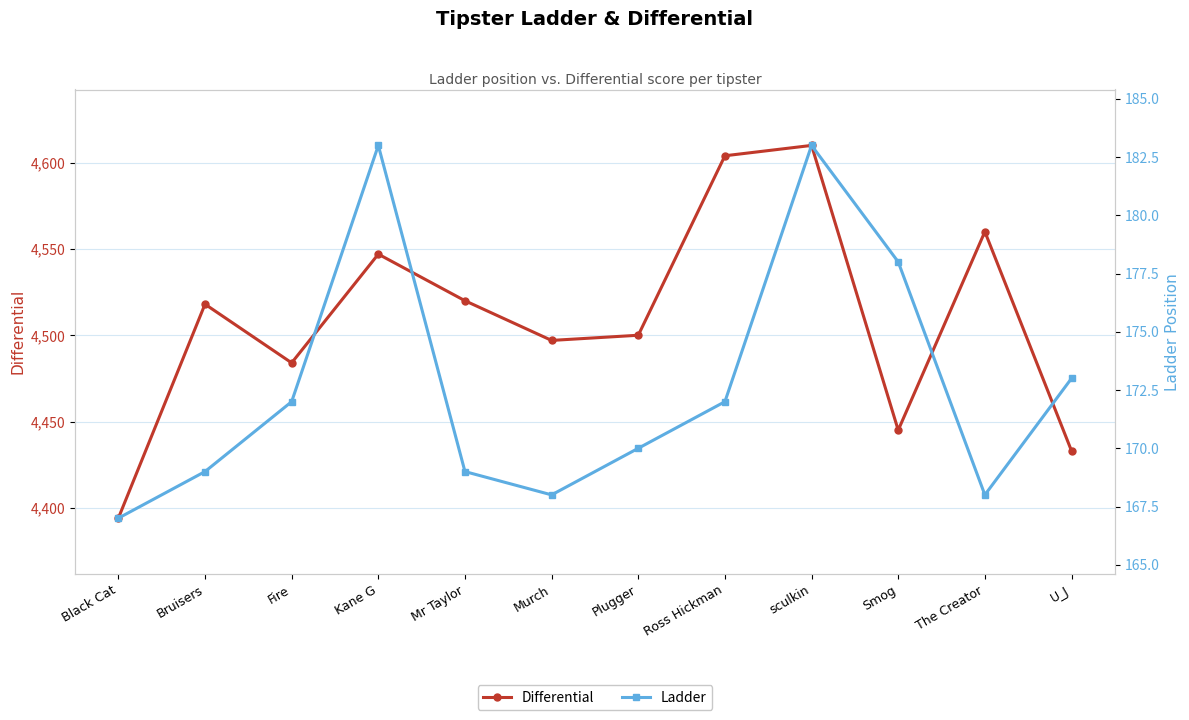

True or false: Differential has more than 2 points higher than both neighbors.

True